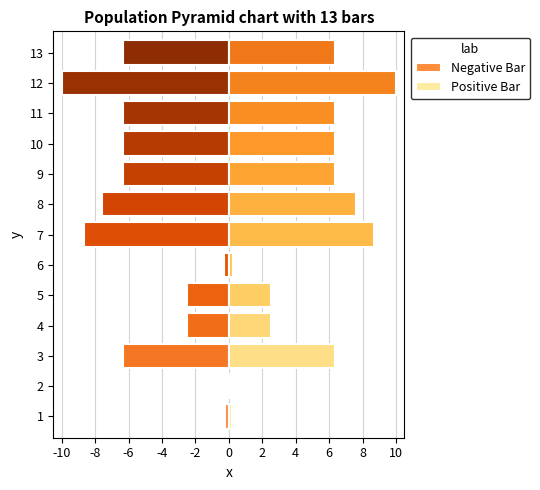

What is the lowest value of the Negative Bar series?

-10.0